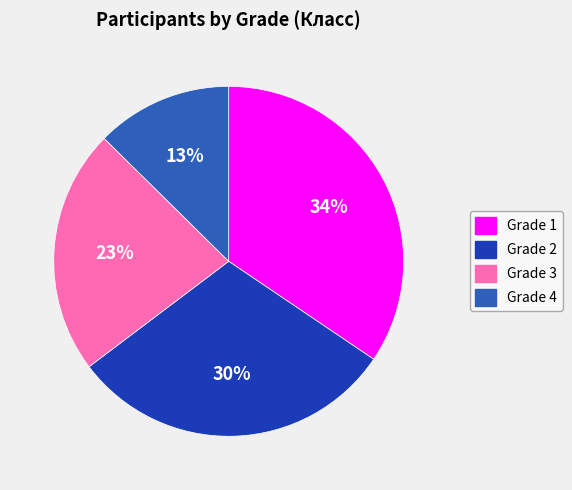

Is there a majority slice in this chart?

No